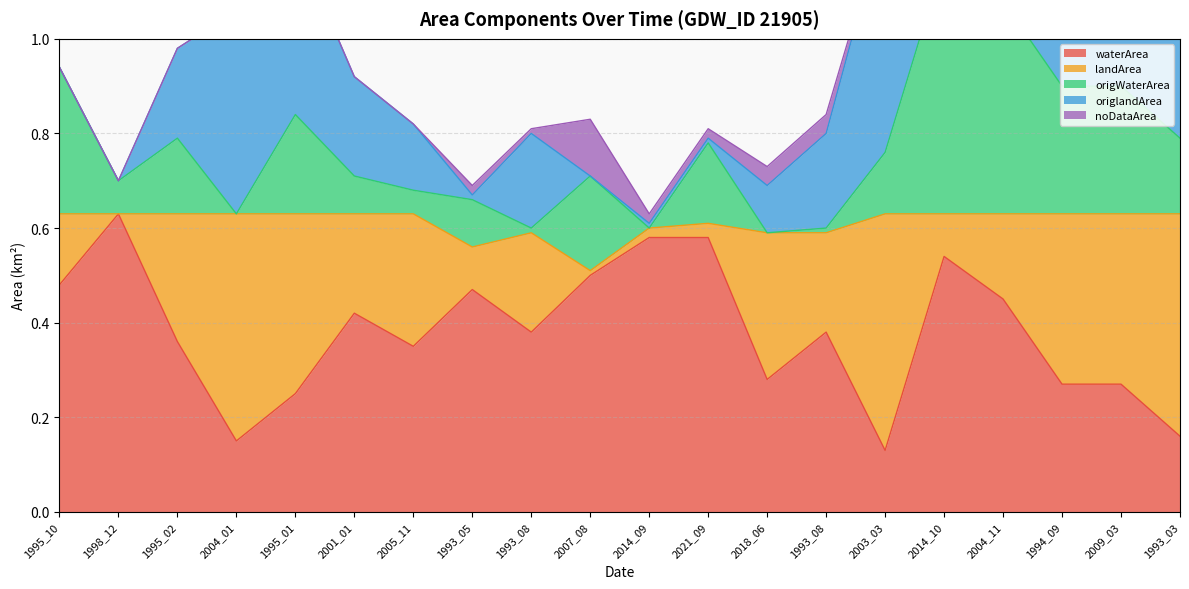

At which category is the sum across all series the highest?

2003_03